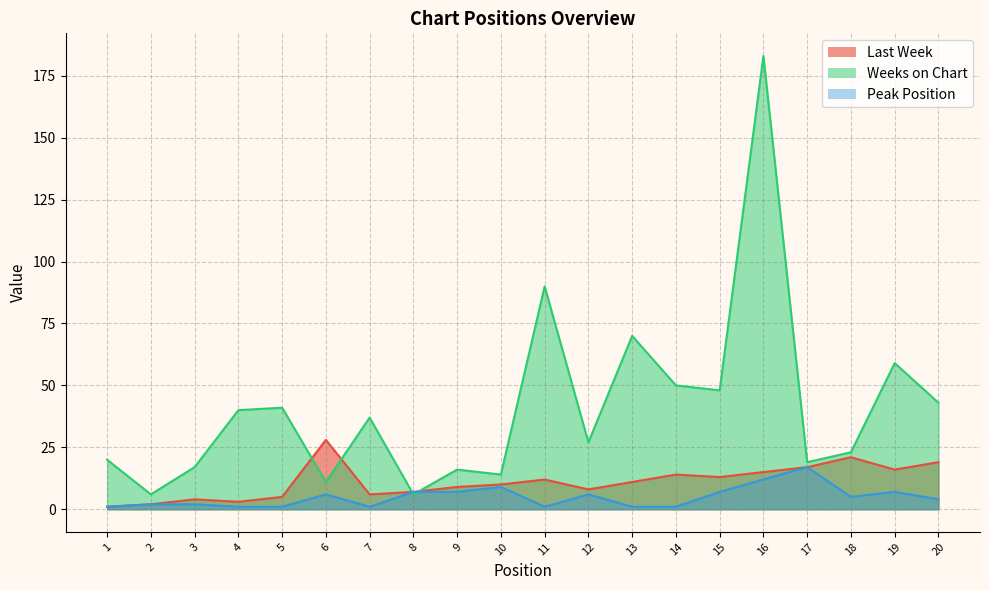

How many values in the Weeks on Chart series exceed 37?

9